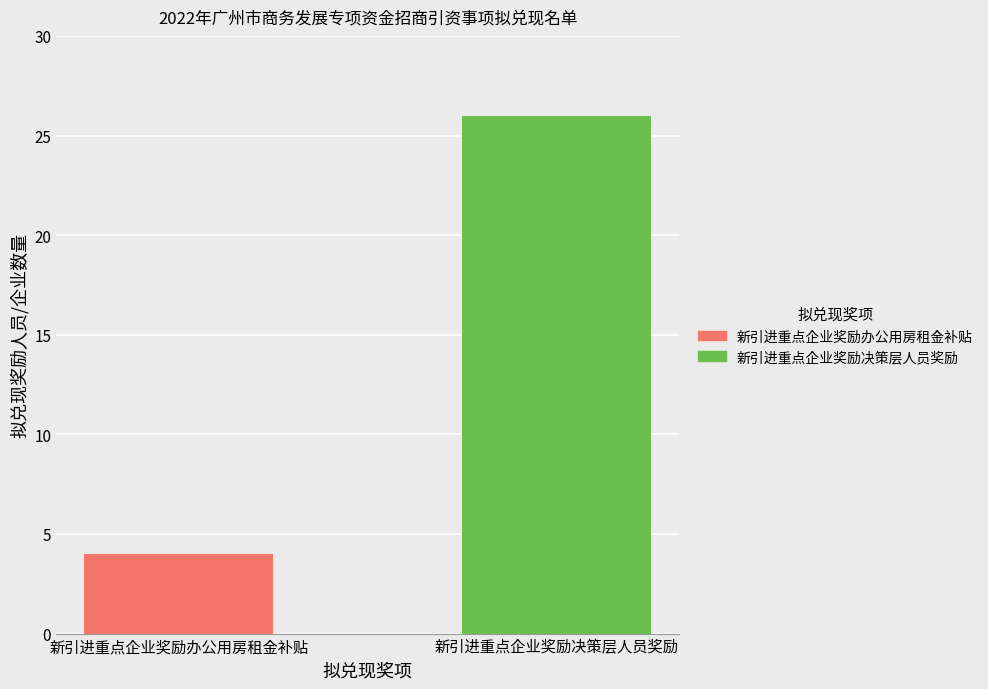

List the series in order of their peak value, lowest first.

新引进重点企业奖励办公用房租金补贴, 新引进重点企业奖励决策层人员奖励